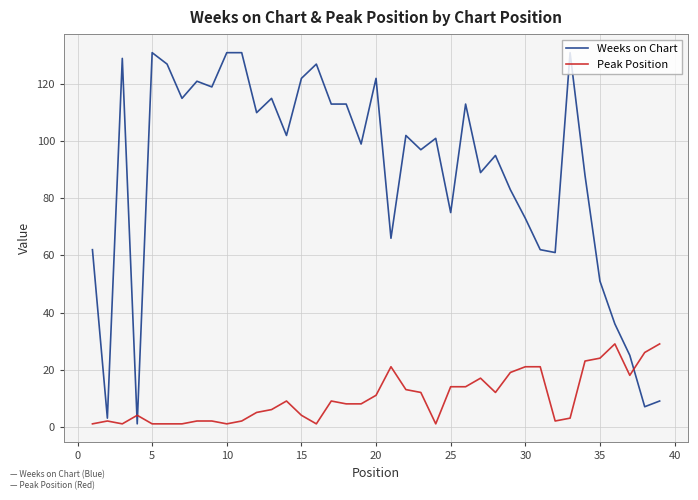

Does the chart have visible grid lines?

Yes